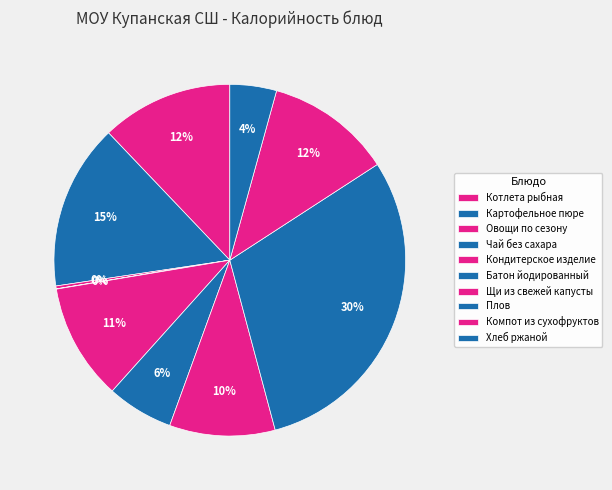

How many segments does this pie chart have?

10